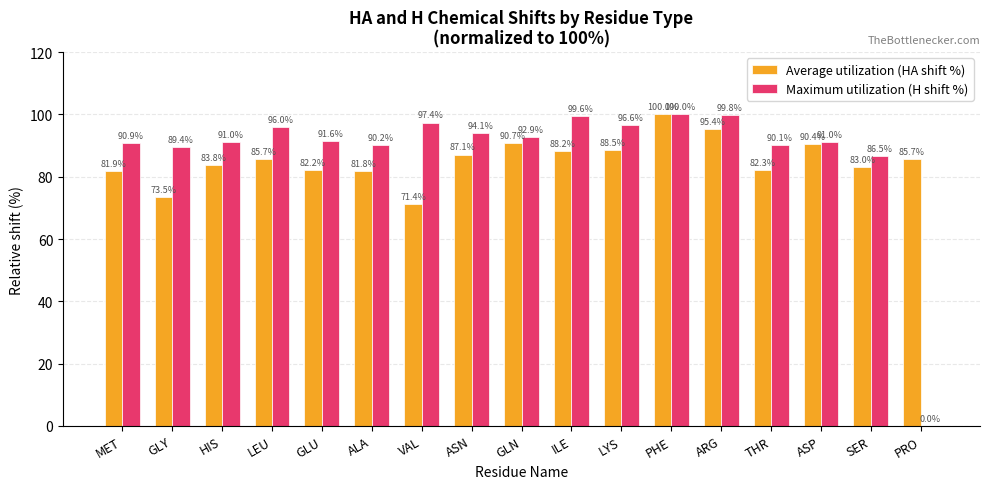

Which series has the largest total across all categories?

Maximum utilization (H shift %)